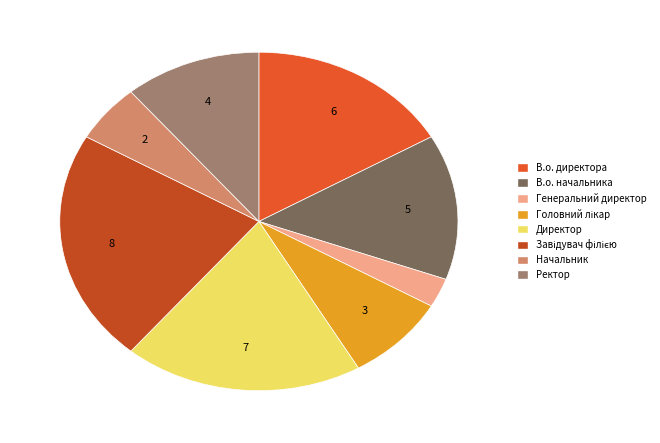

To the nearest percent, what is the difference between the largest and smallest slice percentages?

19%